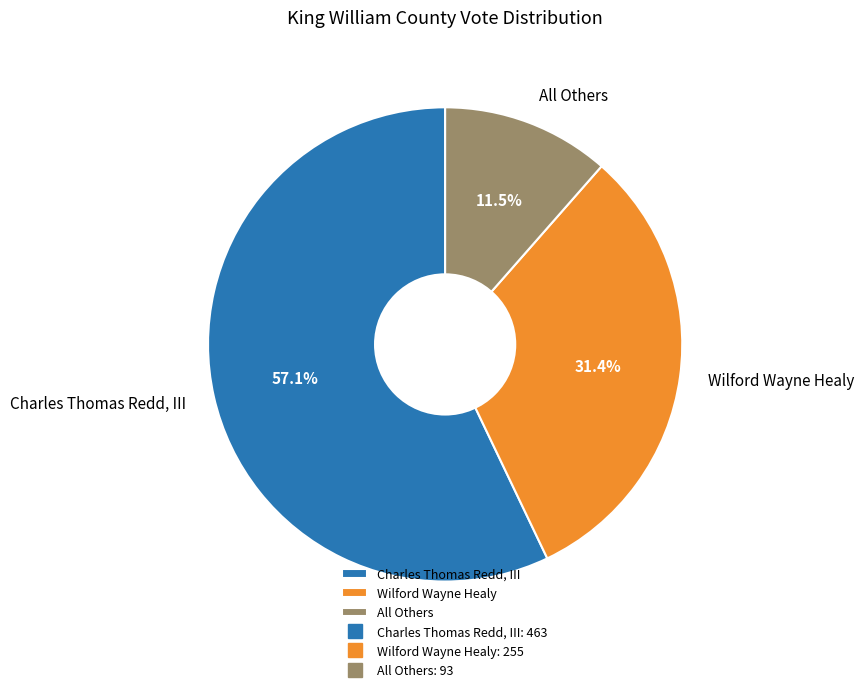

To the nearest percent, what portion does Wilford Wayne Healy represent?

31%